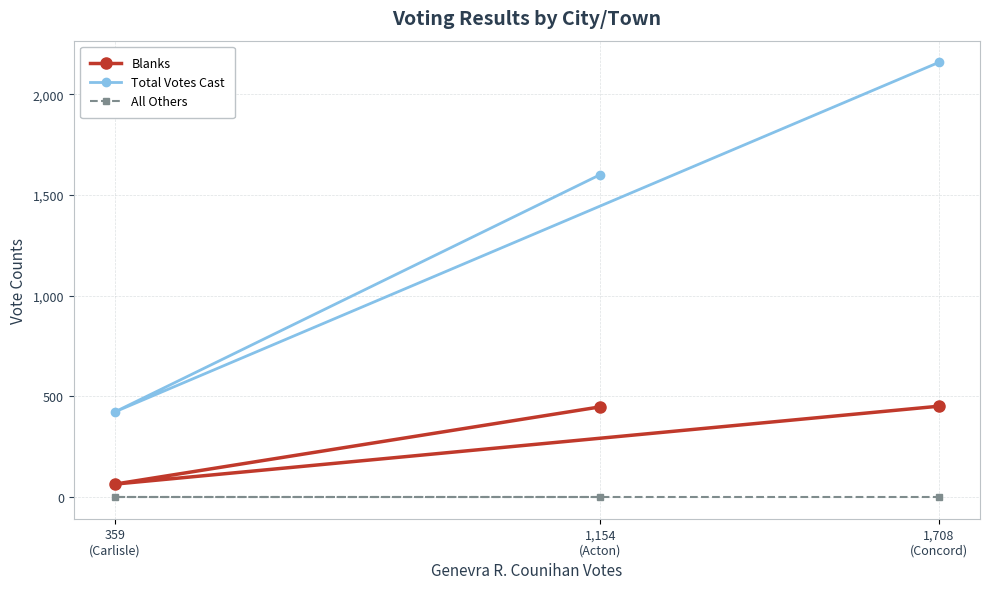

How many data points in Total Votes Cast are less than 1602?

1